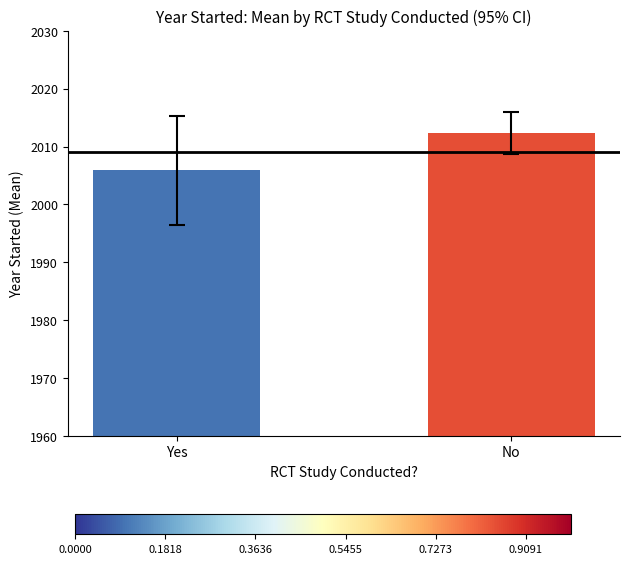

What is the value of the 1st bar from the left?

2005.9